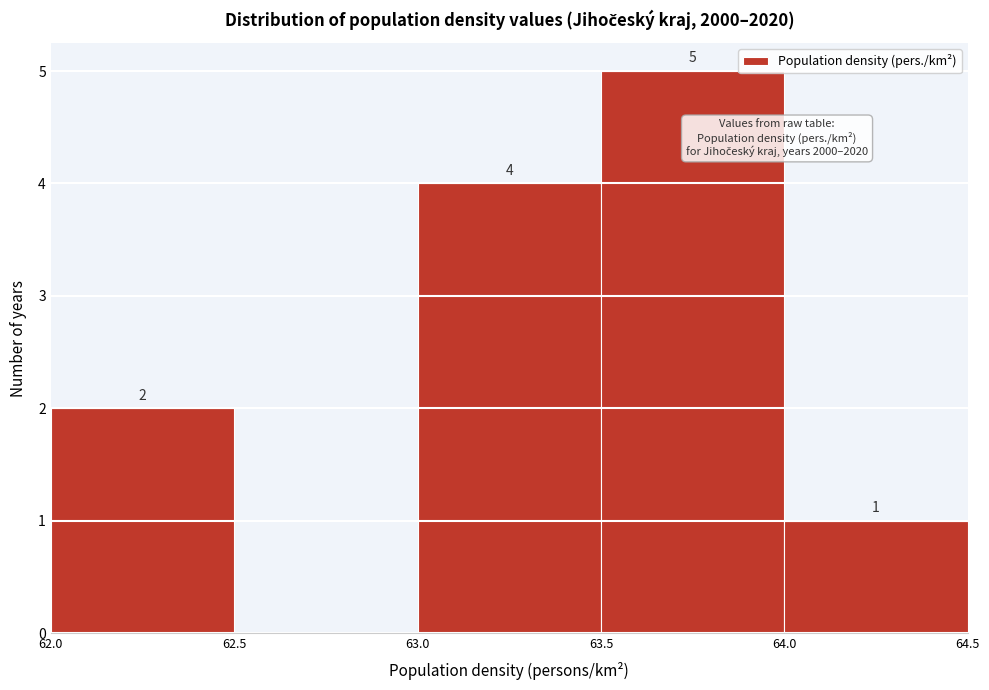

Over which range of the x-axis is the bar tallest?

63.5 to 64.0